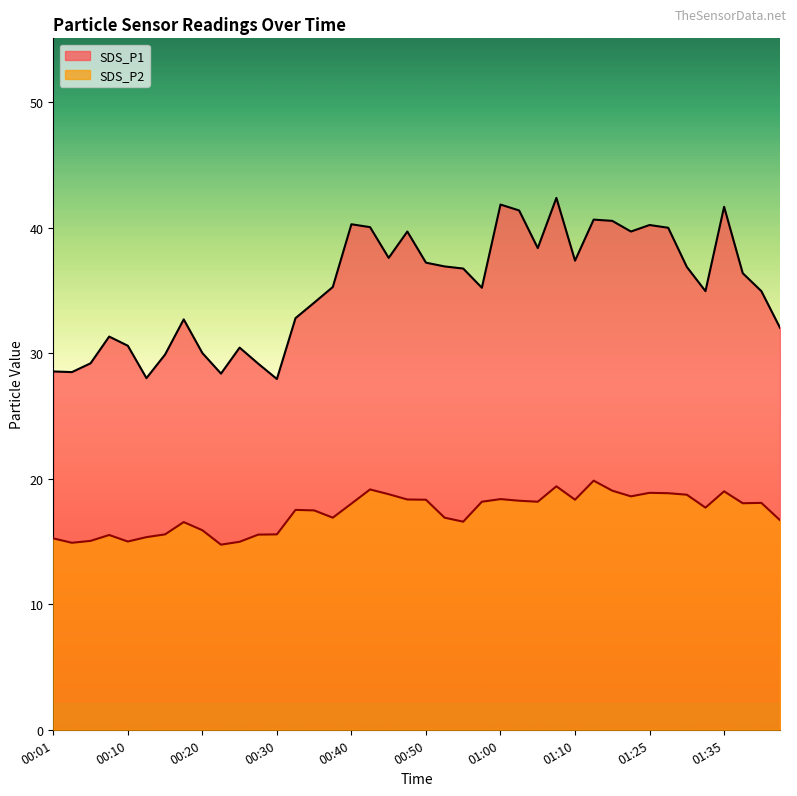

Where does the SDS_P2 series first go above 18?

00:40